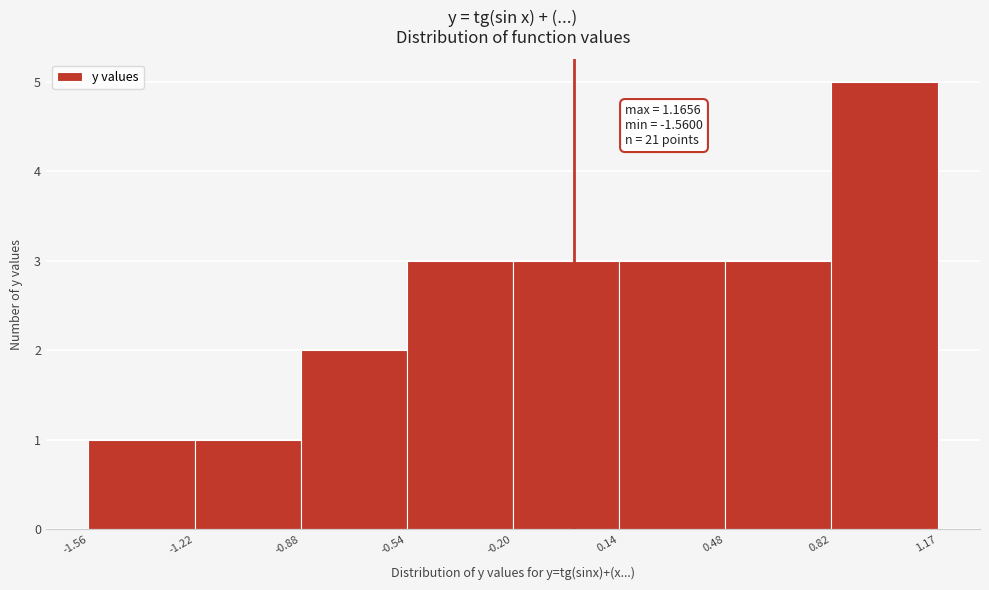

Which range on the x-axis has the tallest bar?

0.82 to 1.17